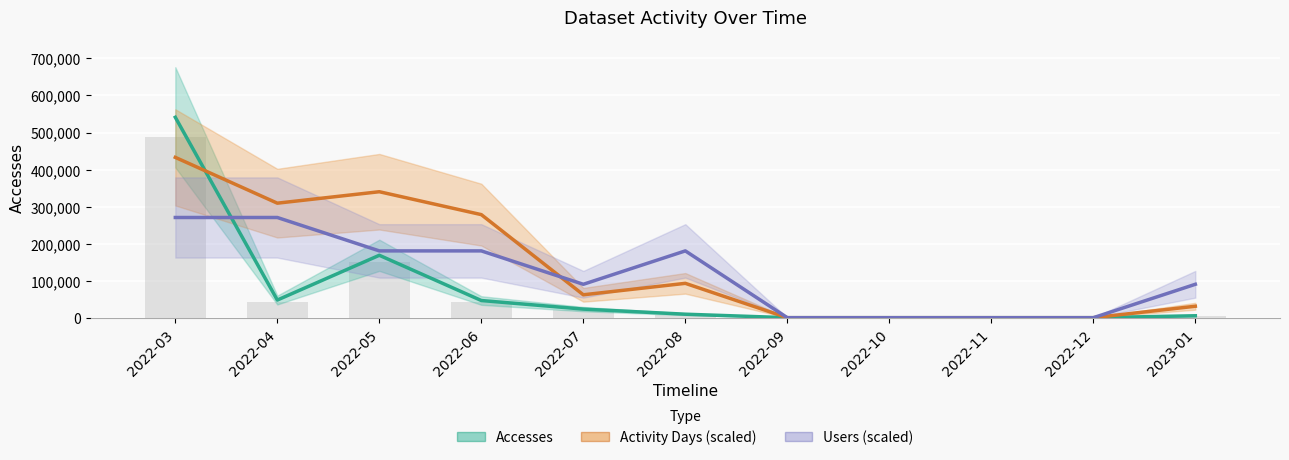

At which label does Users (scaled) first exceed 90185?

2022-03